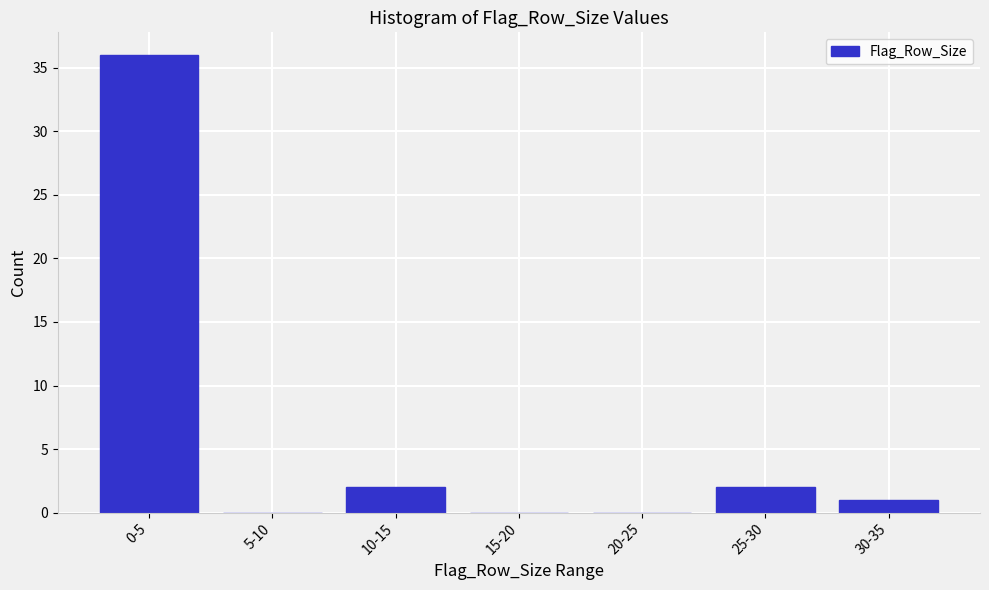

What is the change in value from 5-10 to 25-30?

+2